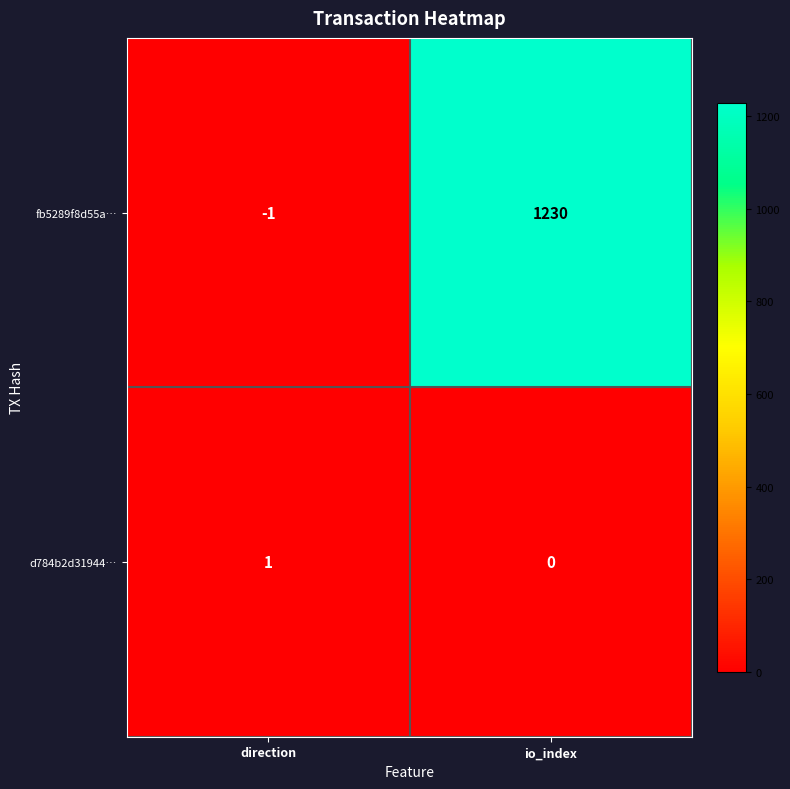

Which category has the lowest value across all series?

direction